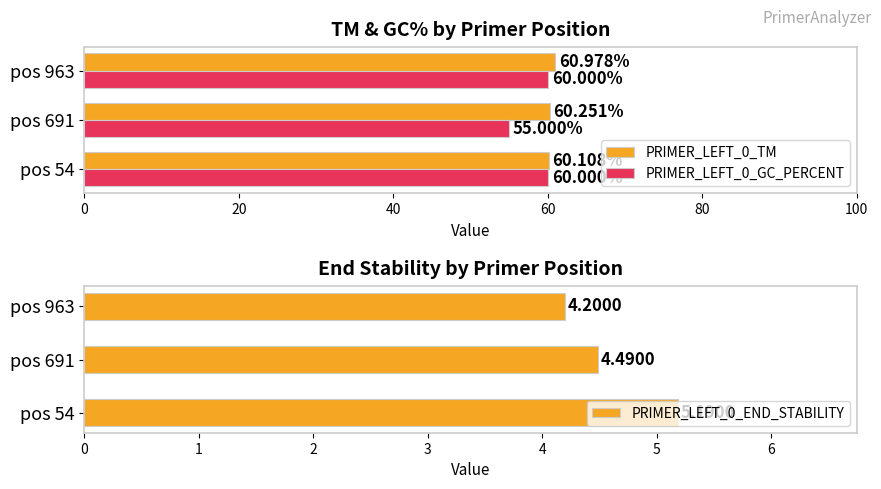

What is the minimum value shown in the chart?

4.2